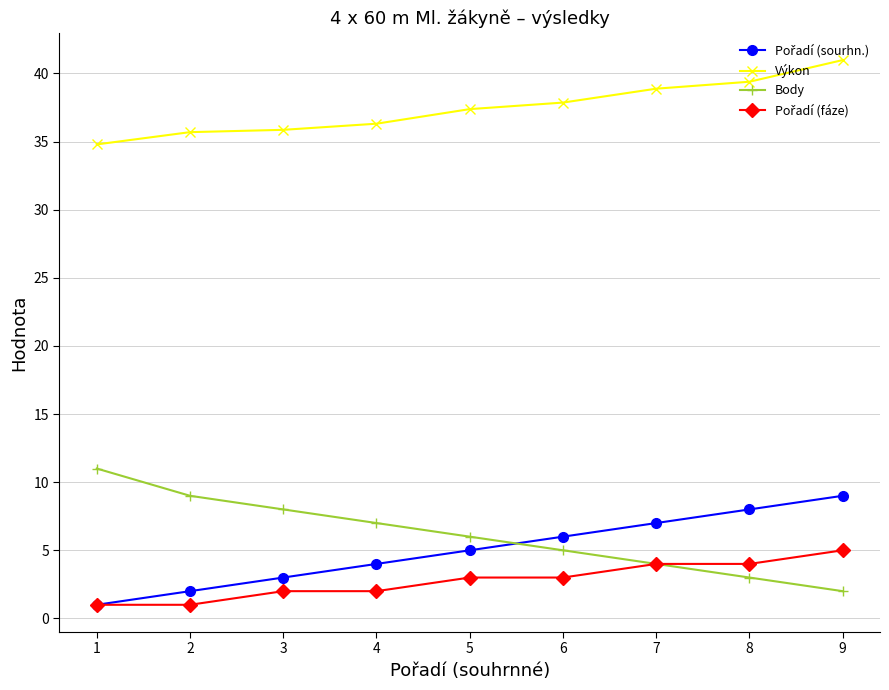

What is the difference between the maximum and minimum values in the Body series?

9.0